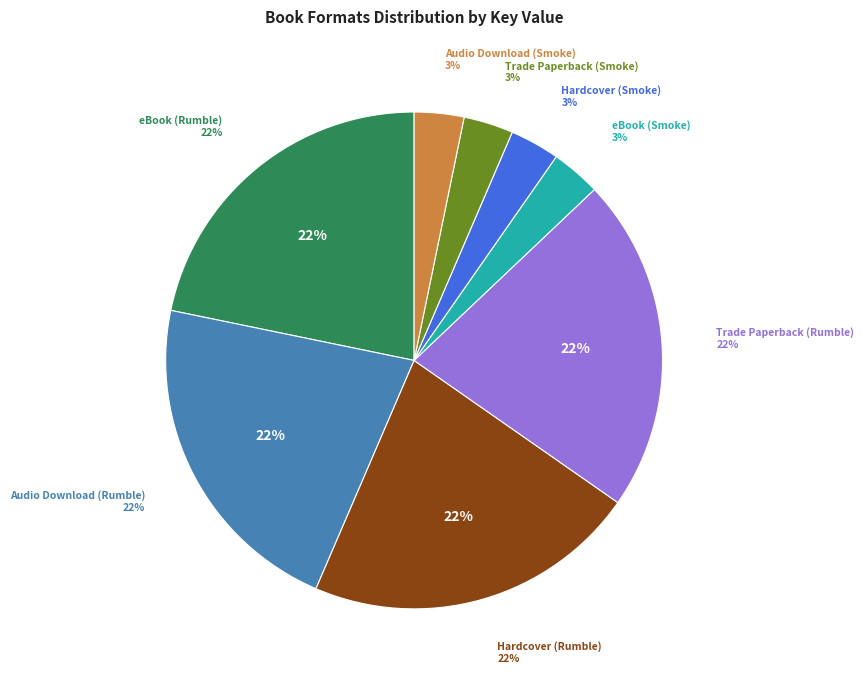

Is it true that eBook (Smoke) is 1% of the pie?

False